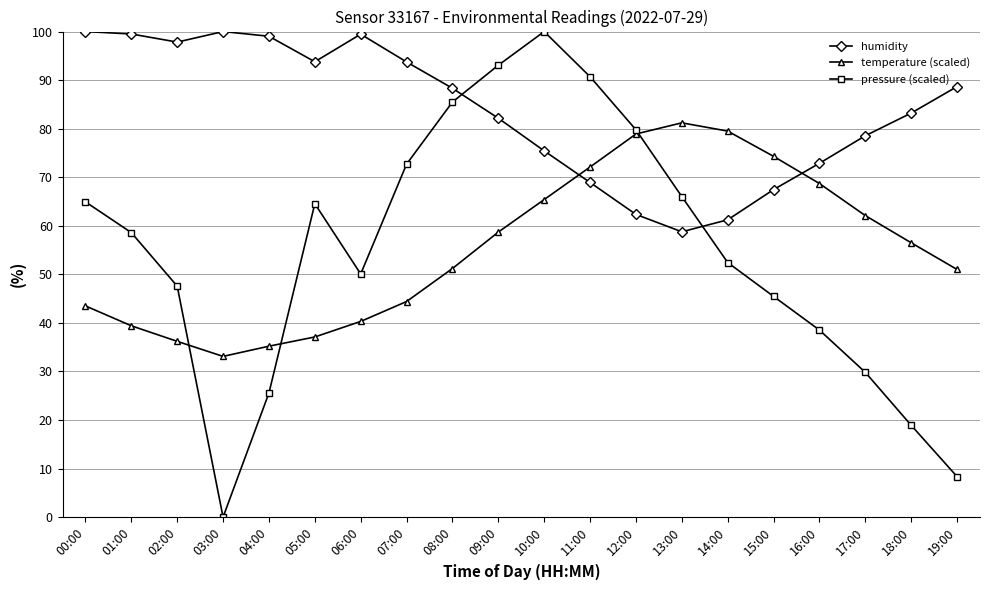

Which series has the largest range (max minus min)?

pressure (scaled)